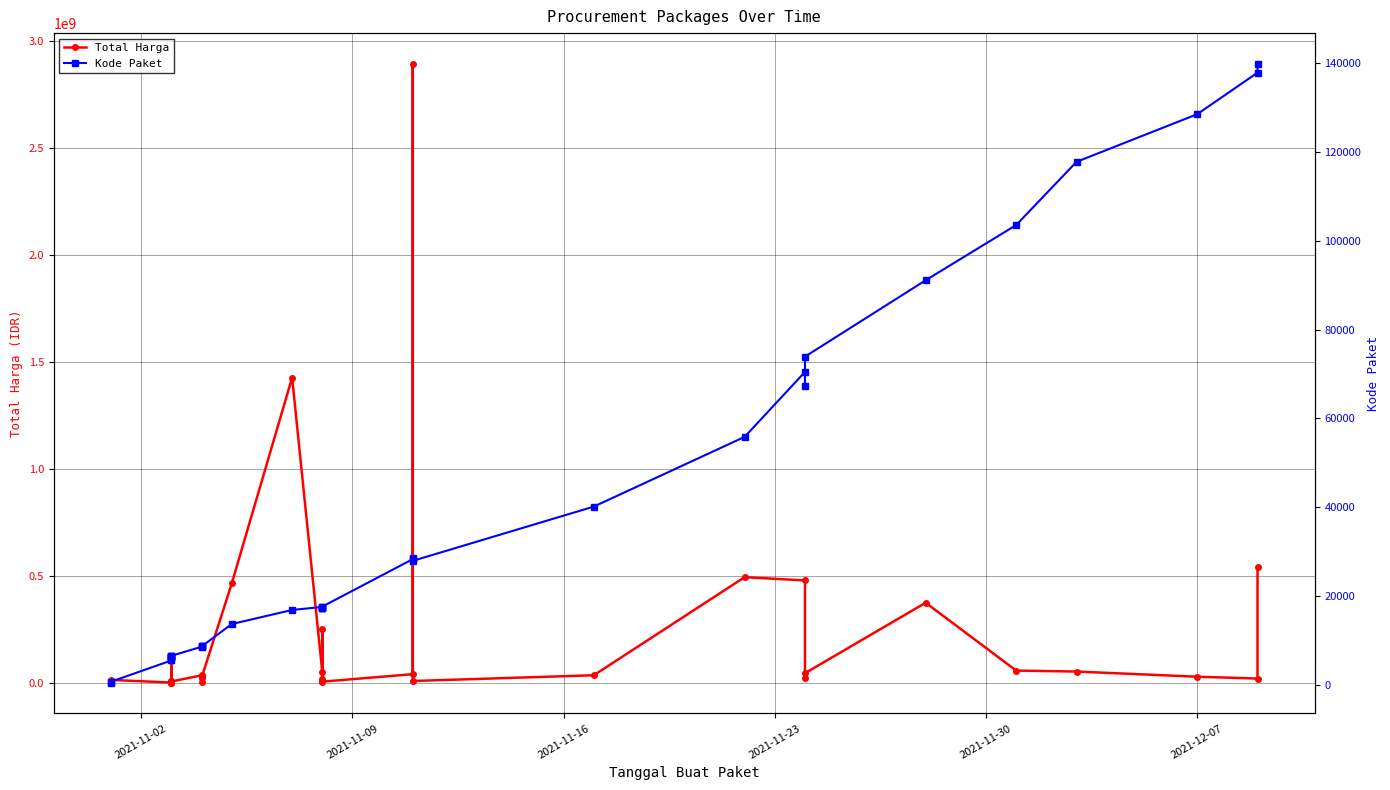

What is the highest value of the Kode Paket series?

139817